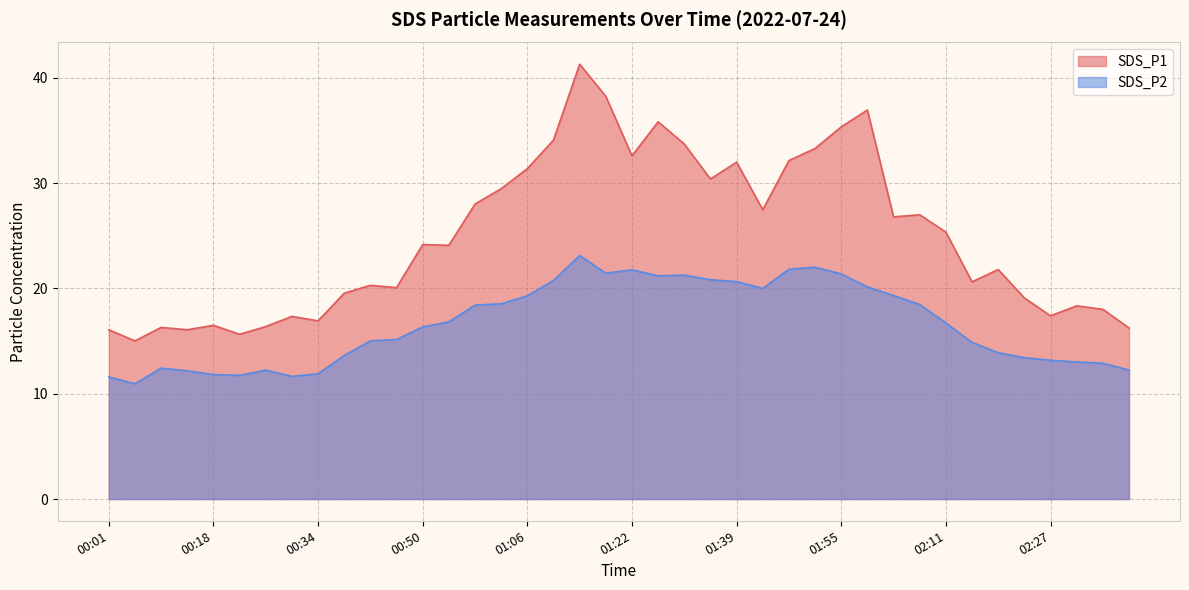

Which has a higher value, 01:06 or 02:03?

01:06